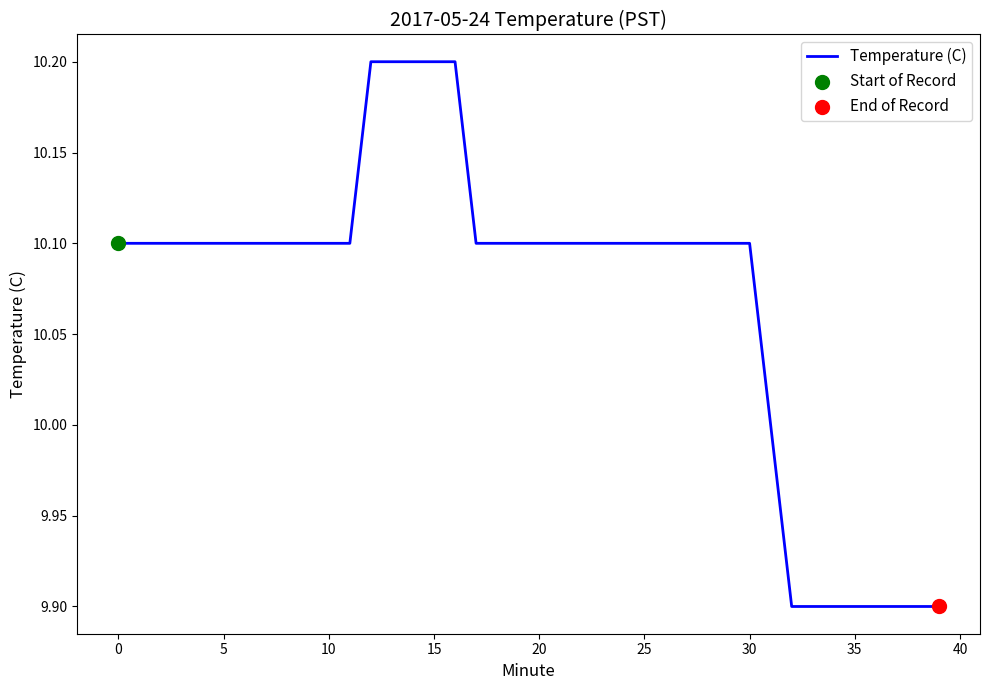

What is the smallest value displayed?

9.9